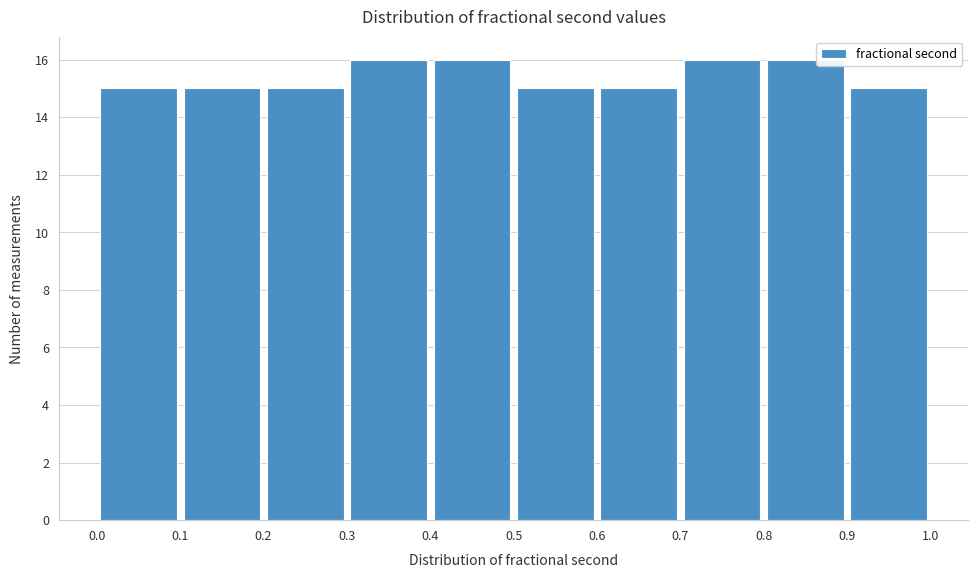

Reading left to right, list every bar in this chart as the range it spans on the x-axis followed by its height. The values are not printed on the chart, so give them approximately, as read against the axis.

0.0 to 0.1: 15
0.1 to 0.2: 15
0.2 to 0.3: 15
0.3 to 0.4: 16
0.4 to 0.5: 16
0.5 to 0.6: 15
0.6 to 0.7: 15
0.7 to 0.8: 16
0.8 to 0.9: 16
0.9 to 1.0: 15